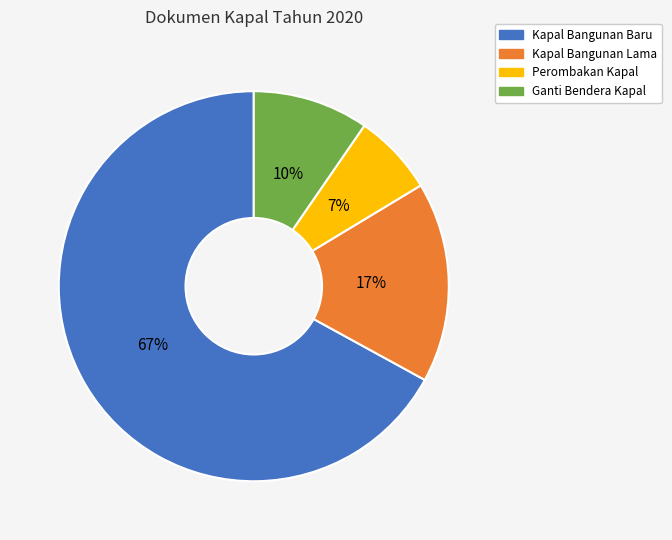

To the nearest percent, what is the average slice percentage?

25%